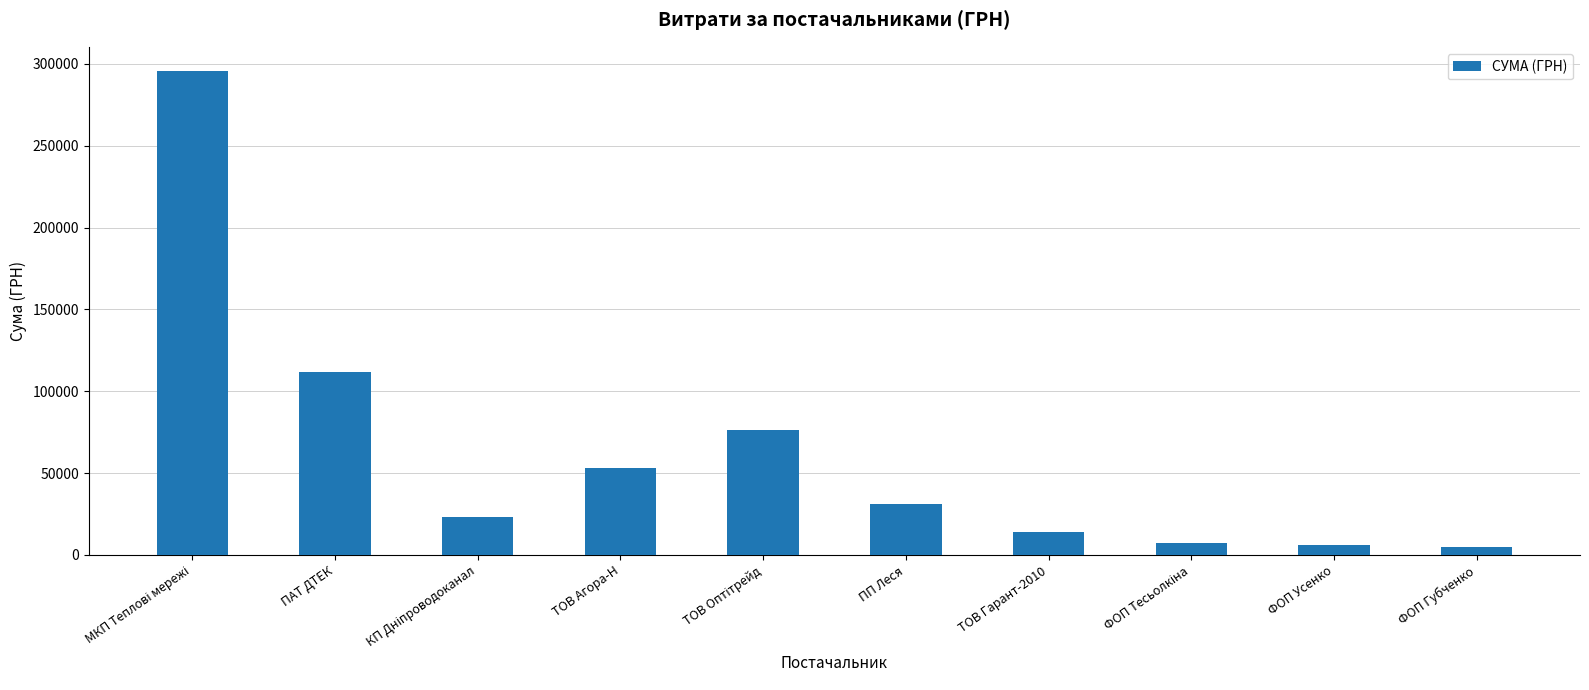

Is it true that the value at ПП Леся is 31107.5?

True